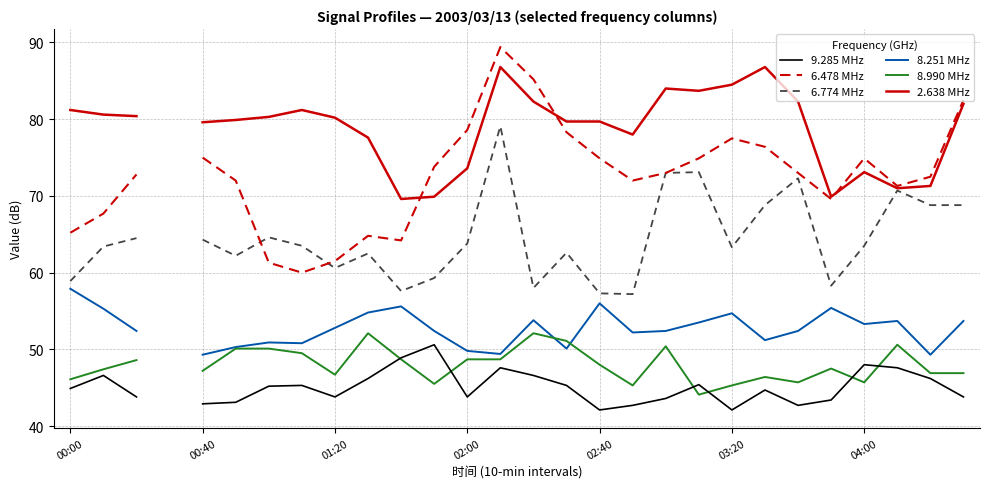

What is the approximate value of 6.774 MHz at 04:00?

64.6